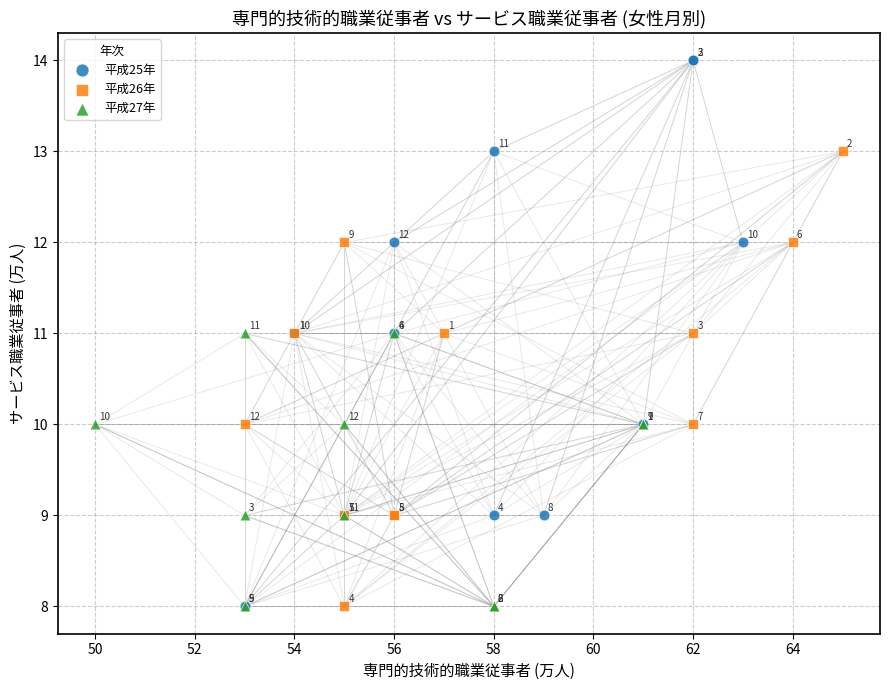

Which series contains the highest Y value?

平成25年